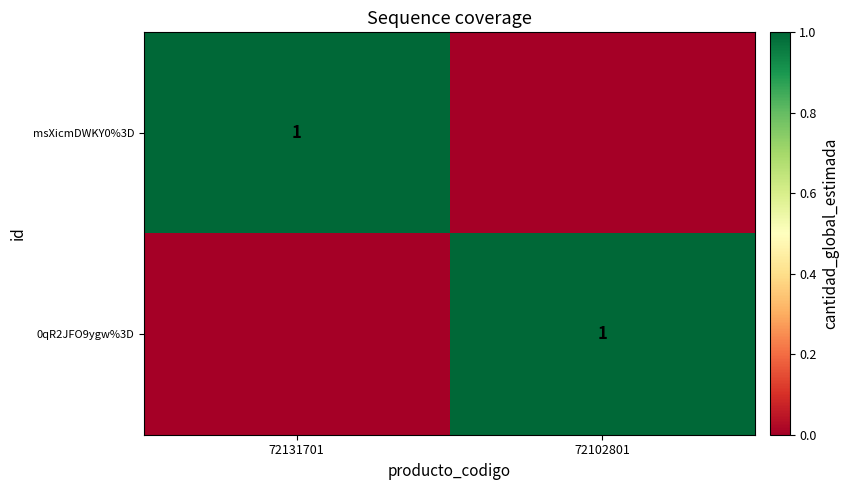

Is it true that 0qR2JFO9ygw%3D equals 1 at 72102801?

True